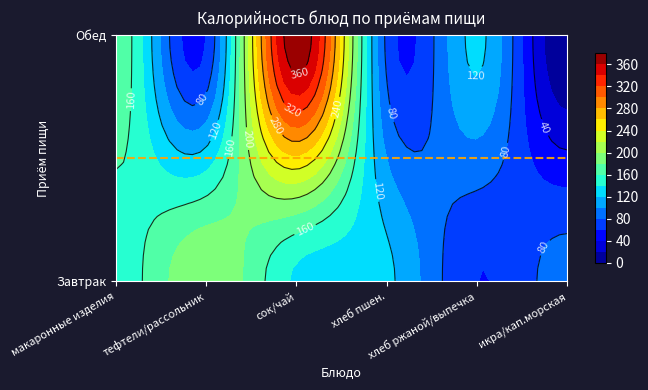

What is the difference between the second highest and minimum values in the Завтрак series?

89.9